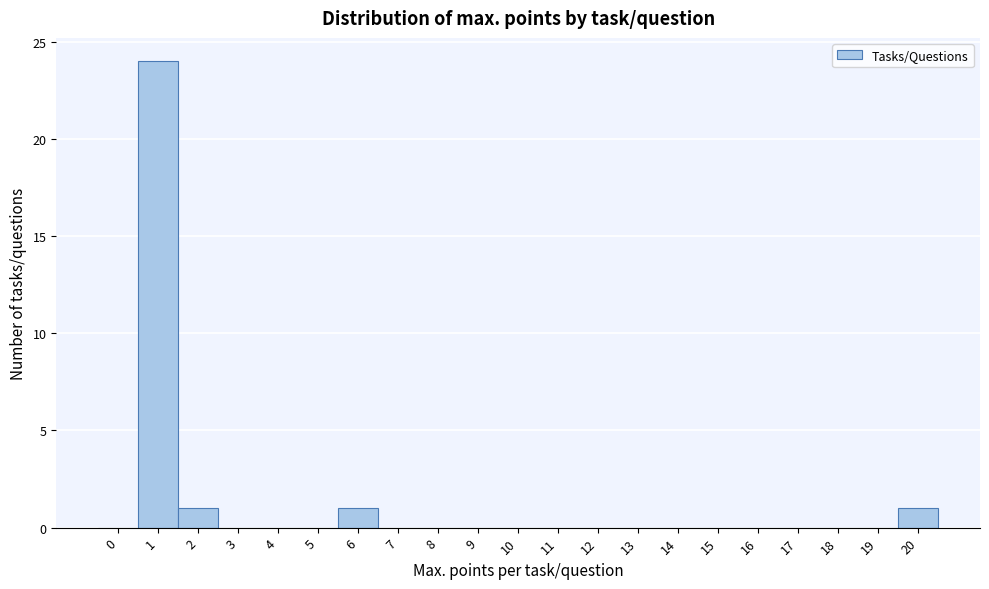

Reading left to right, list all the values displayed in this chart.

0=0	1=24	2=1	3=0	4=0	5=0	6=1	7=0	8=0	9=0	10=0	11=0	12=0	13=0	14=0	15=0	16=0	17=0	18=0	19=0	20=1